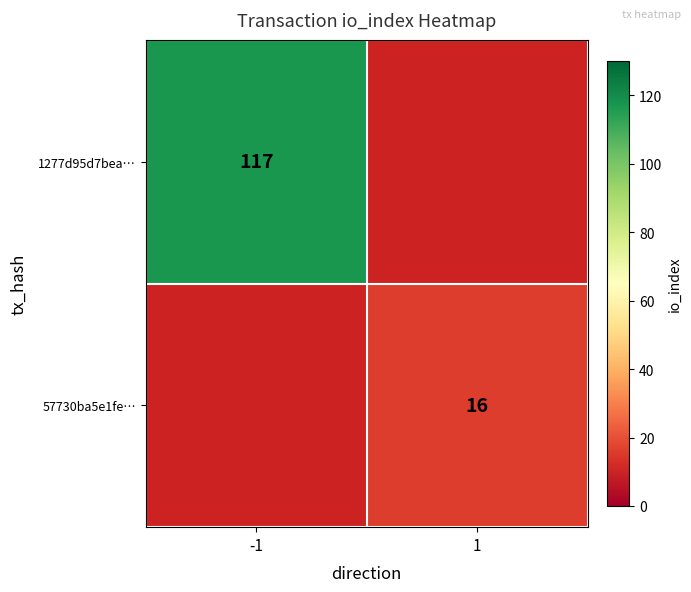

How many series are shown in this chart?

2